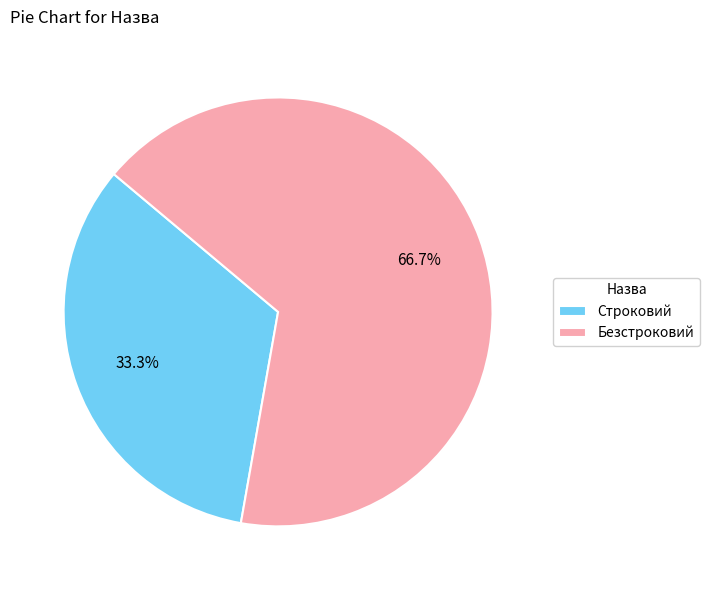

Which category accounts for the majority?

Безстроковий